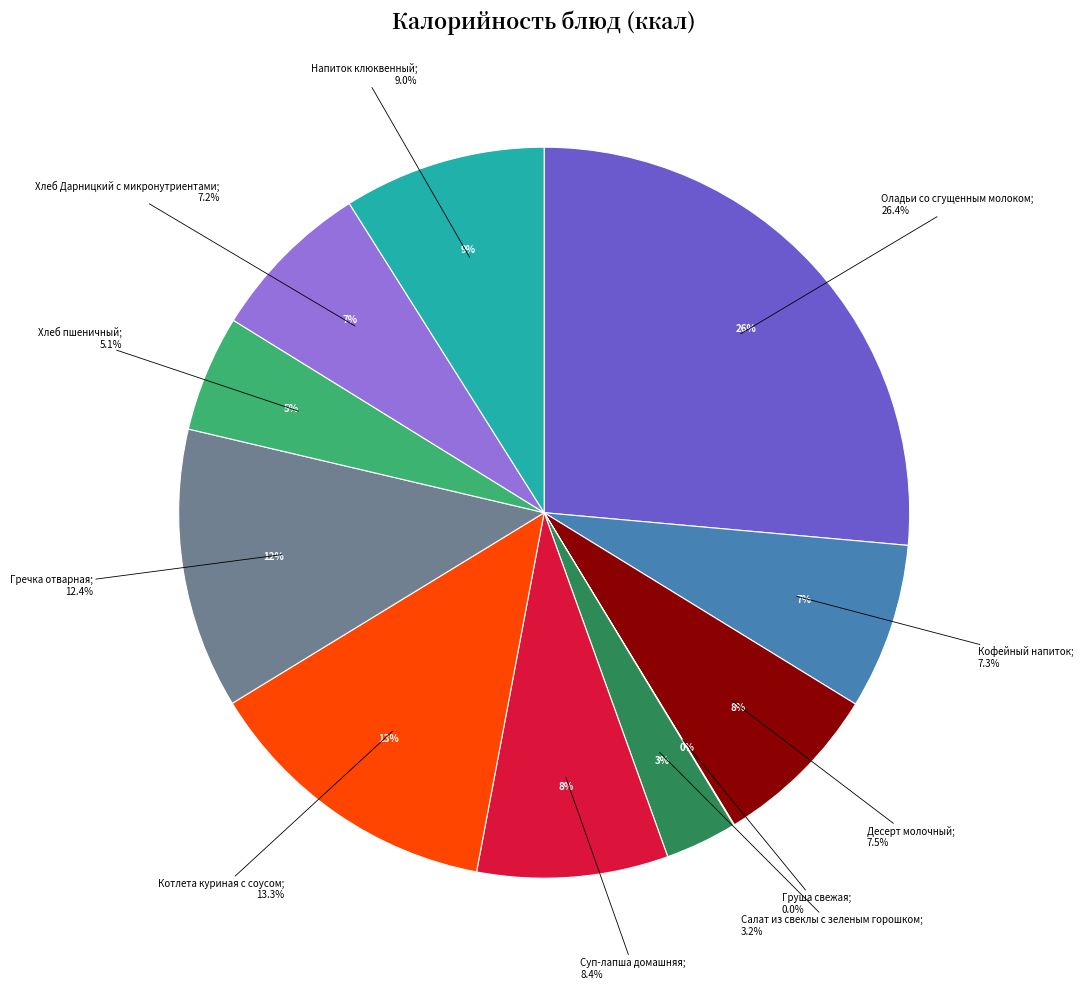

Which has a higher value, Салат из свеклы с зеленым горошком or Гречка отварная?

Гречка отварная